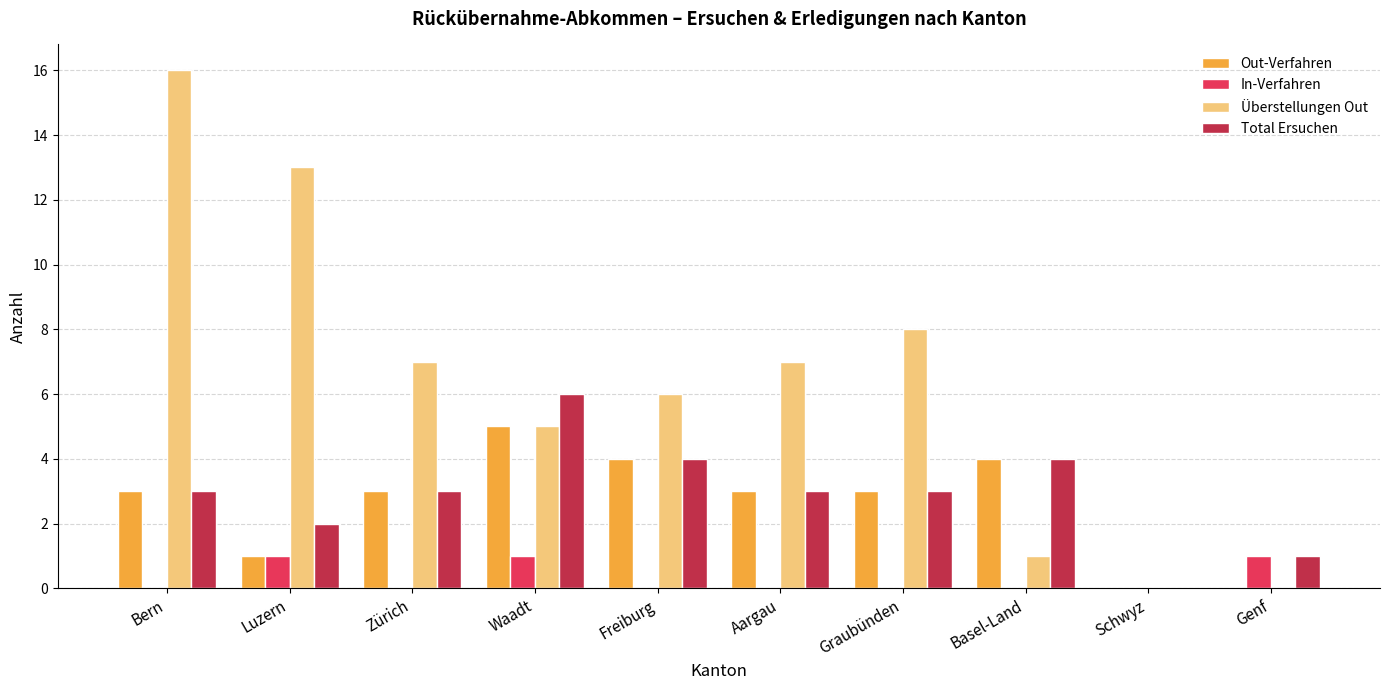

Reading left to right, transcribe all the data shown in this chart.

Out-Verfahren: Bern=3	Luzern=1	Zürich=3	Waadt=5	Freiburg=4	Aargau=3	Graubünden=3	Basel-Land=4	Schwyz=0	Genf=0
In-Verfahren: Bern=0	Luzern=1	Zürich=0	Waadt=1	Freiburg=0	Aargau=0	Graubünden=0	Basel-Land=0	Schwyz=0	Genf=1
Überstellungen Out: Bern=16	Luzern=13	Zürich=7	Waadt=5	Freiburg=6	Aargau=7	Graubünden=8	Basel-Land=1	Schwyz=0	Genf=0
Total Ersuchen: Bern=3	Luzern=2	Zürich=3	Waadt=6	Freiburg=4	Aargau=3	Graubünden=3	Basel-Land=4	Schwyz=0	Genf=1